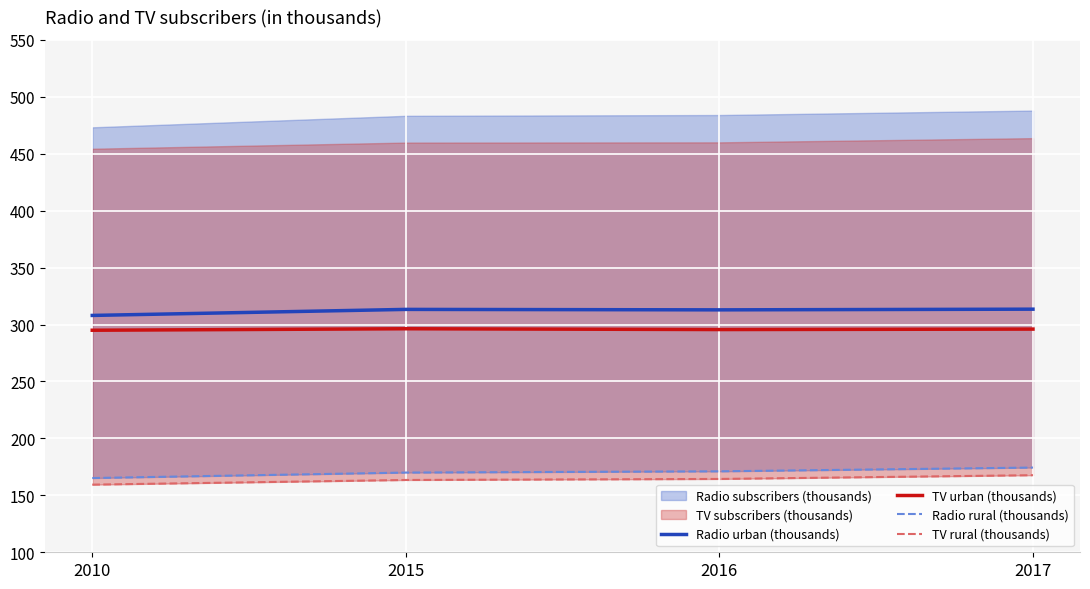

True or false: TV rural (thousands) and Radio urban (thousands) intersect in this chart.

False